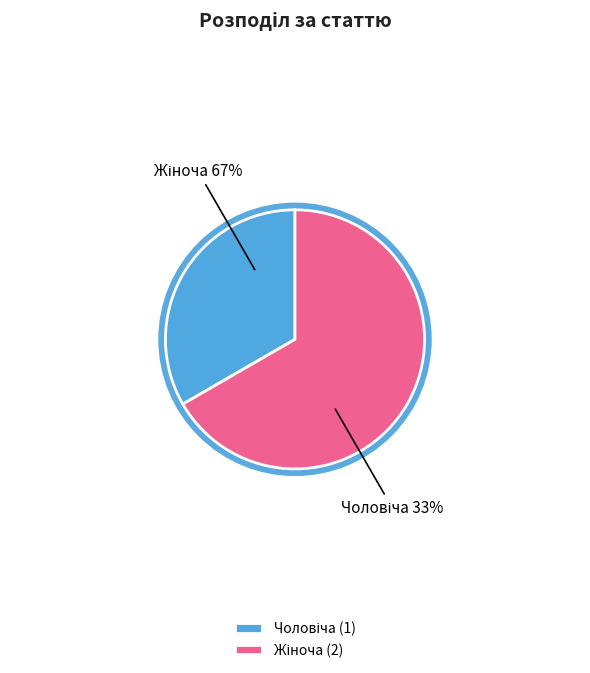

Which has a higher value, Чоловіча or Жіноча?

Жіноча